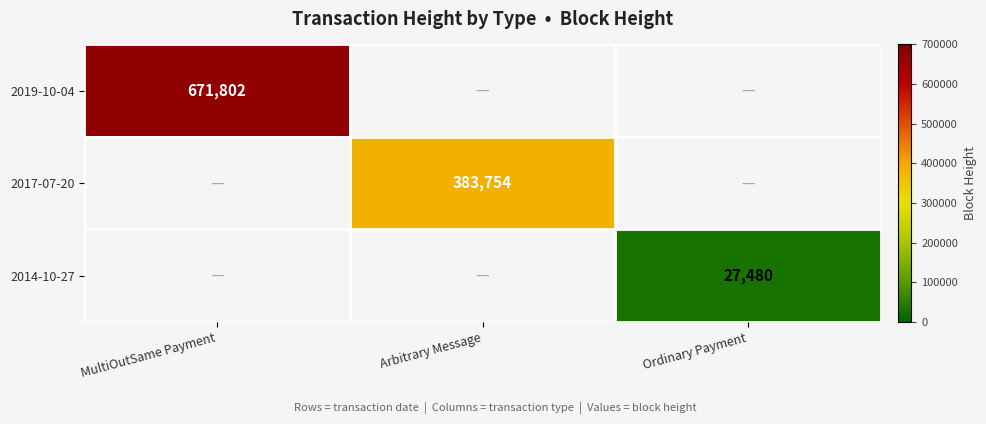

True or false: 2019-10-04 has a value of 671802 at MultiOutSame Payment.

True